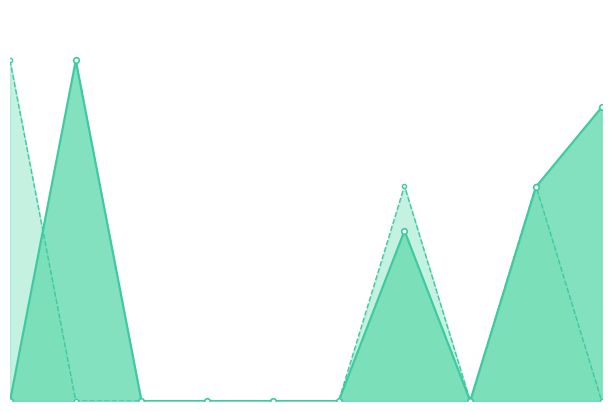

Is it true that Meta programada equals 154.3 at 178614?

False